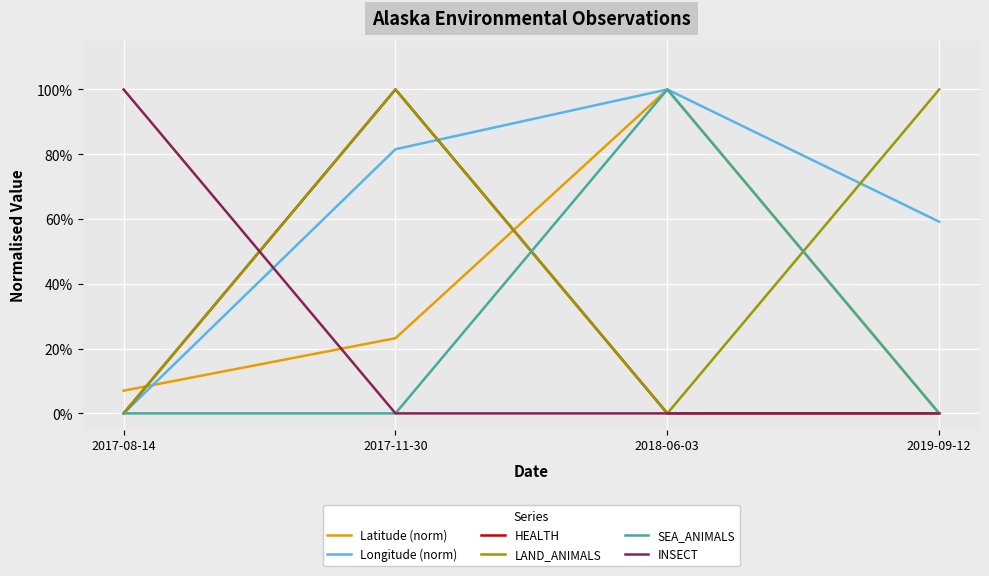

Reading left to right, list all the values displayed in this chart.

Latitude (norm): 2017-08-14=0.1	2017-11-30=0.2	2018-06-03=1.0	2019-09-12=0.0
Longitude (norm): 2017-08-14=0.0	2017-11-30=0.8	2018-06-03=1.0	2019-09-12=0.6
HEALTH: 2017-08-14=0.0	2017-11-30=1.0	2018-06-03=0.0	2019-09-12=0.0
LAND_ANIMALS: 2017-08-14=0.0	2017-11-30=1.0	2018-06-03=0.0	2019-09-12=1.0
SEA_ANIMALS: 2017-08-14=0.0	2017-11-30=0.0	2018-06-03=1.0	2019-09-12=0.0
INSECT: 2017-08-14=1.0	2017-11-30=0.0	2018-06-03=0.0	2019-09-12=0.0